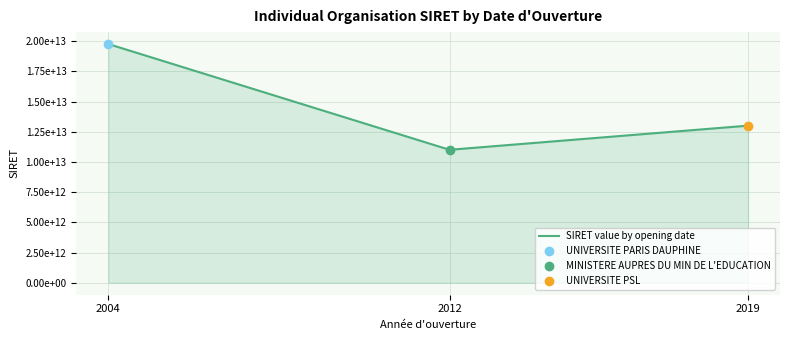

Where is the data nearest to the value 15379546750029?

2019